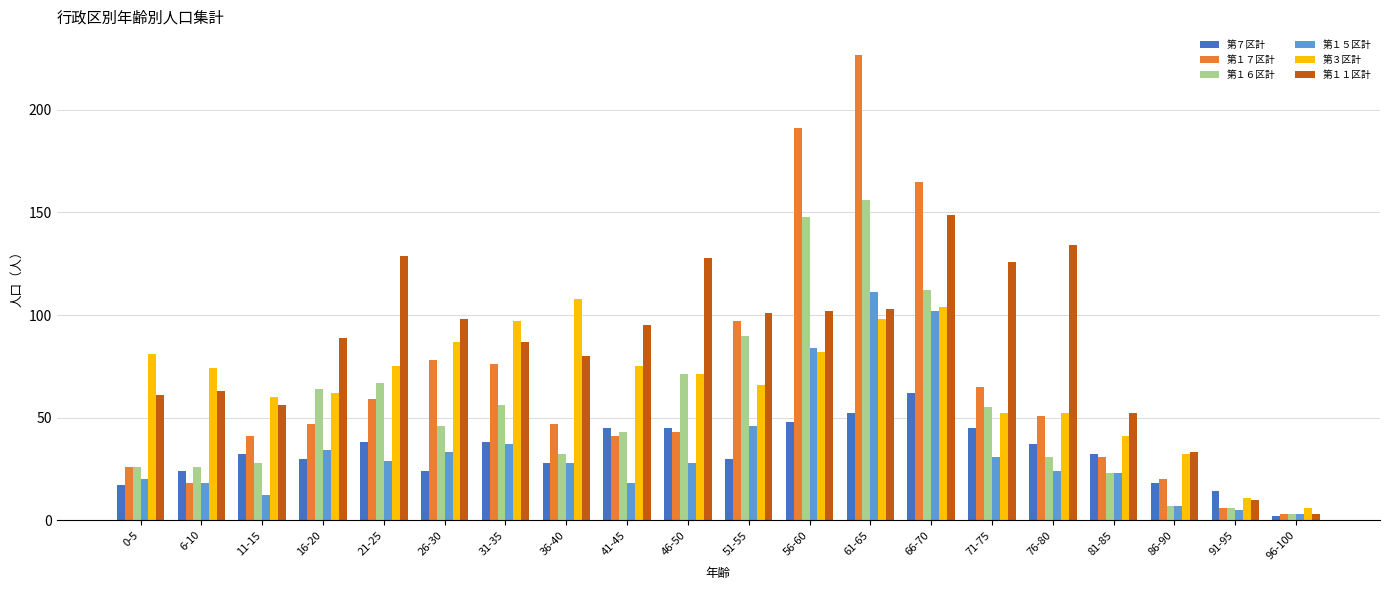

What is the difference between the maximum and minimum values in the 第３区計 series?

102